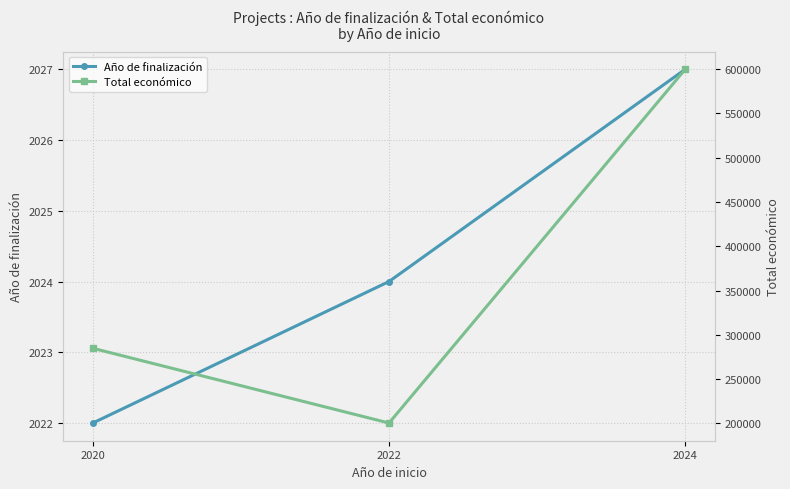

At which label does Año de finalización first exceed 2024?

2024